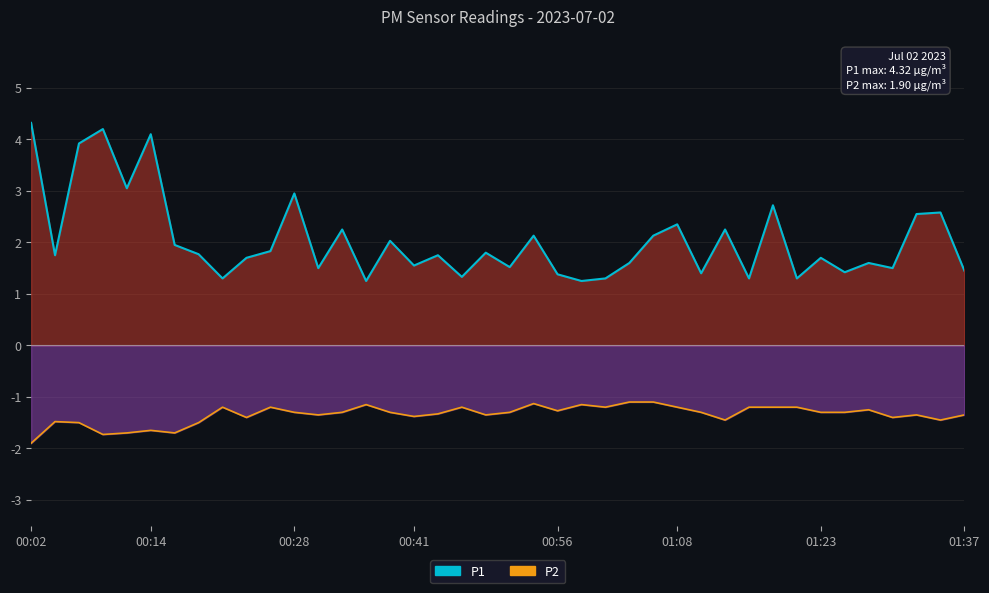

What is the greatest value displayed?

4.3